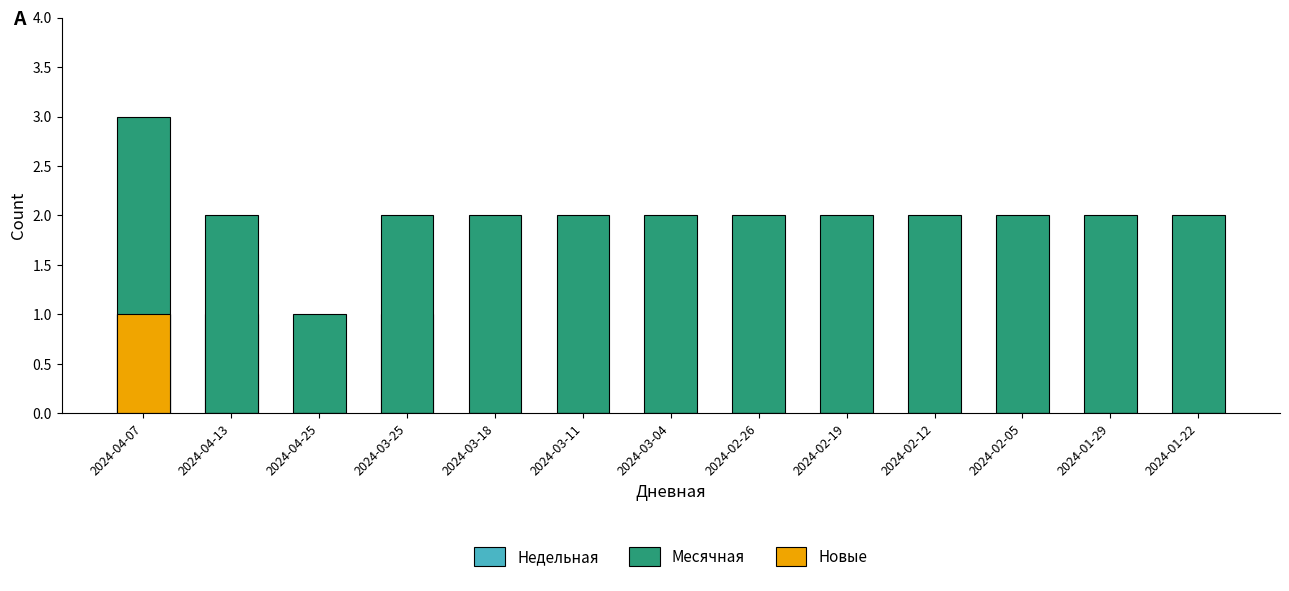

At which label does Новые reach its minimum?

2024-04-13